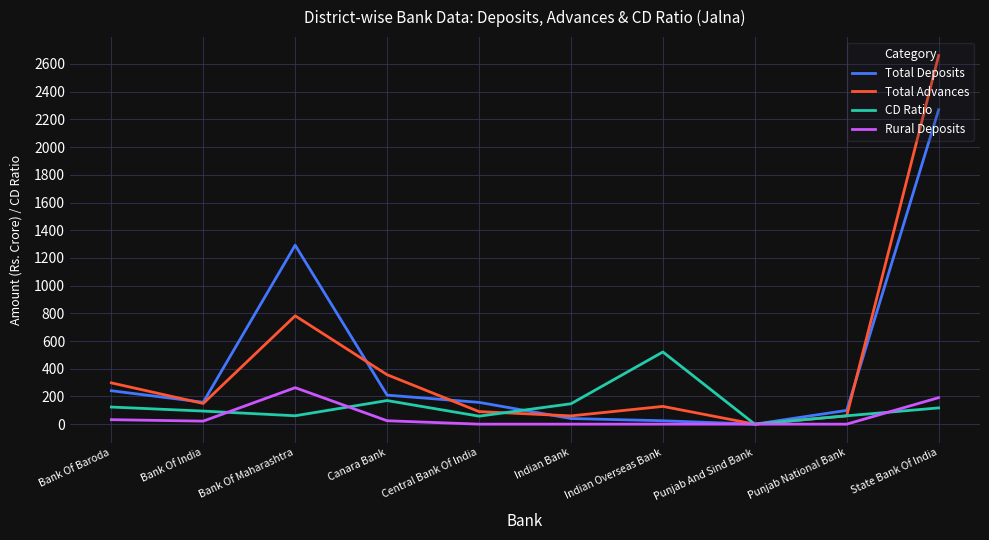

The value of Total Advances at State Bank Of India is 1071.4. True or false?

False